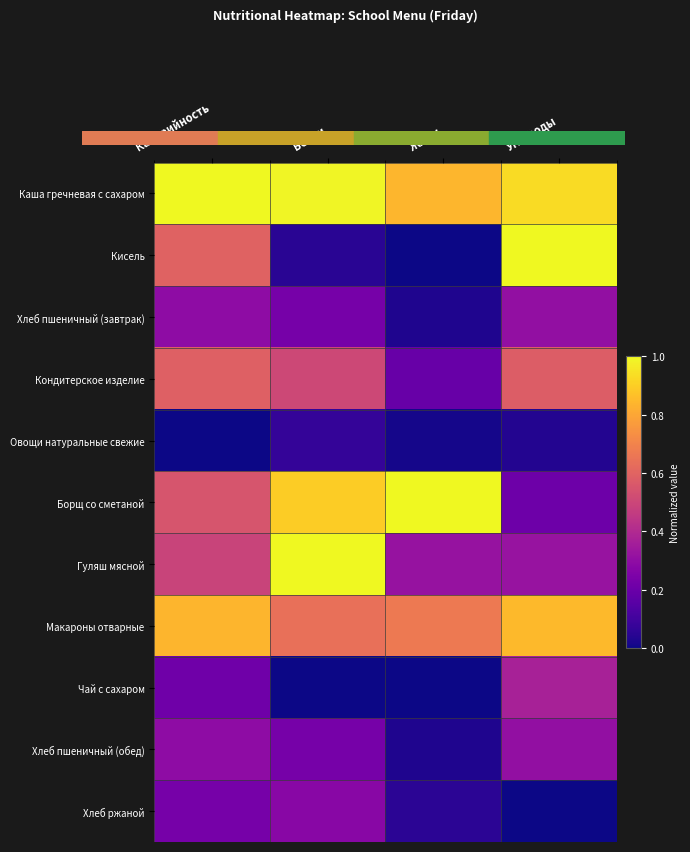

Reading left to right, what are all the values shown in this chart?

Каша гречневая с сахаром: Калорийность=1.0	Белки=1.0	Жиры=0.8	Углеводы=0.9
Кисель: Калорийность=0.6	Белки=0.0	Жиры=0.0	Углеводы=1.0
Хлеб пшеничный (завтрак): Калорийность=0.3	Белки=0.2	Жиры=0.0	Углеводы=0.3
Кондитерское изделие: Калорийность=0.6	Белки=0.5	Жиры=0.2	Углеводы=0.6
Овощи натуральные свежие: Калорийность=0.0	Белки=0.1	Жиры=0.0	Углеводы=0.0
Борщ со сметаной: Калорийность=0.5	Белки=0.9	Жиры=1.0	Углеводы=0.2
Гуляш мясной: Калорийность=0.5	Белки=1.0	Жиры=0.3	Углеводы=0.3
Макароны отварные: Калорийность=0.8	Белки=0.6	Жиры=0.7	Углеводы=0.8
Чай с сахаром: Калорийность=0.2	Белки=0.0	Жиры=0.0	Углеводы=0.4
Хлеб пшеничный (обед): Калорийность=0.3	Белки=0.2	Жиры=0.0	Углеводы=0.3
Хлеб ржаной: Калорийность=0.2	Белки=0.3	Жиры=0.1	Углеводы=0.0